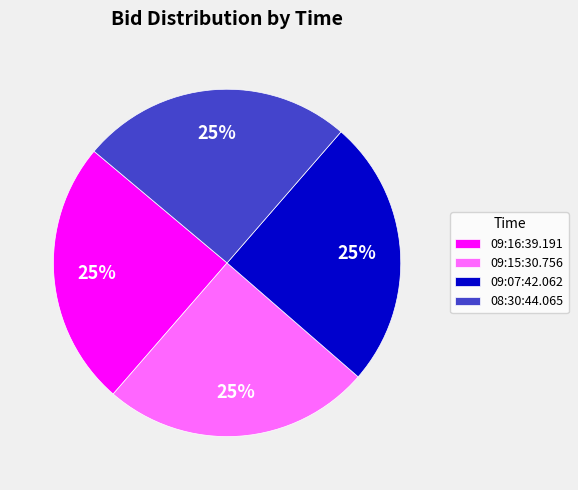

Is 09:15:30.756 the majority of the pie?

No